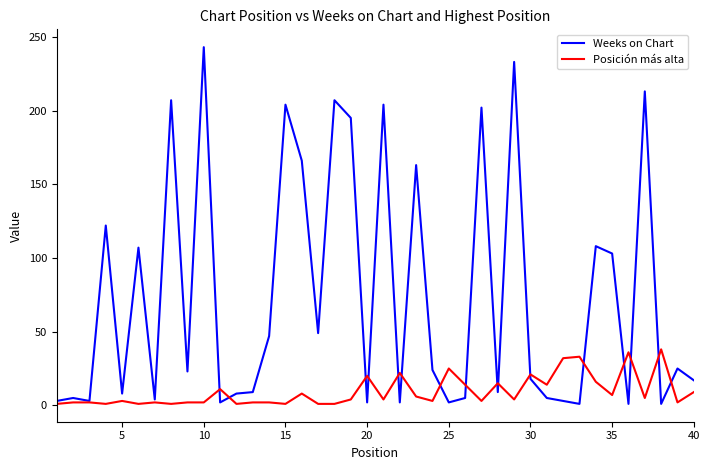

List the series in order of their peak value, highest first.

Weeks on Chart, Posición más alta